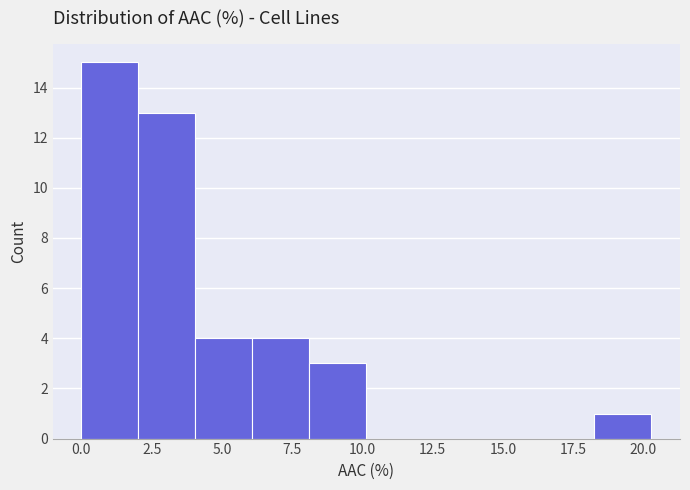

Over which range of the x-axis is the bar tallest?

0.0 to 2.0